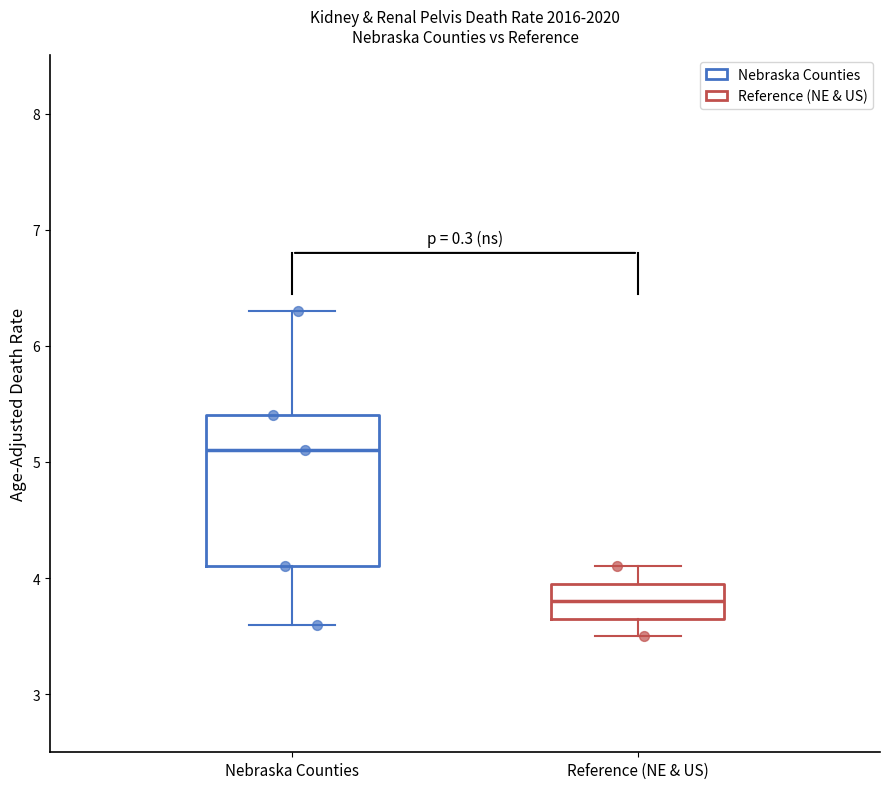

Where is the upper edge of the box for Reference (NE & US) on the y-axis? The values are not printed on the chart, so give them approximately, as read against the axis.

4.0